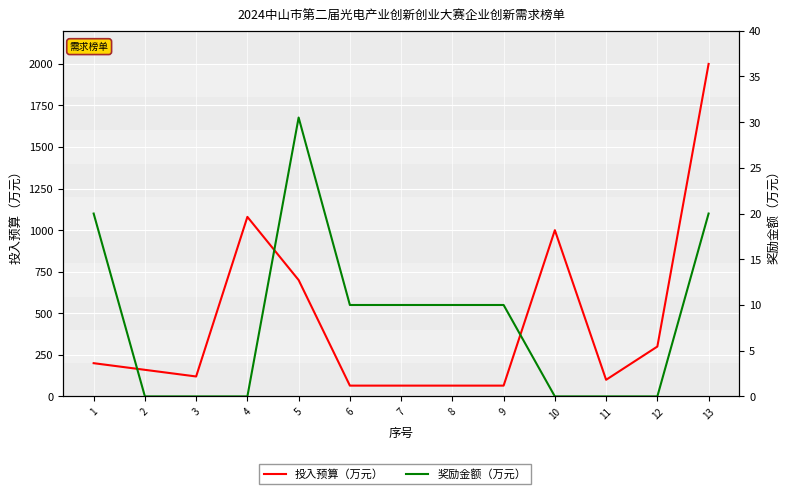

What is the lowest value of the 投入预算（万元） series?

65.0